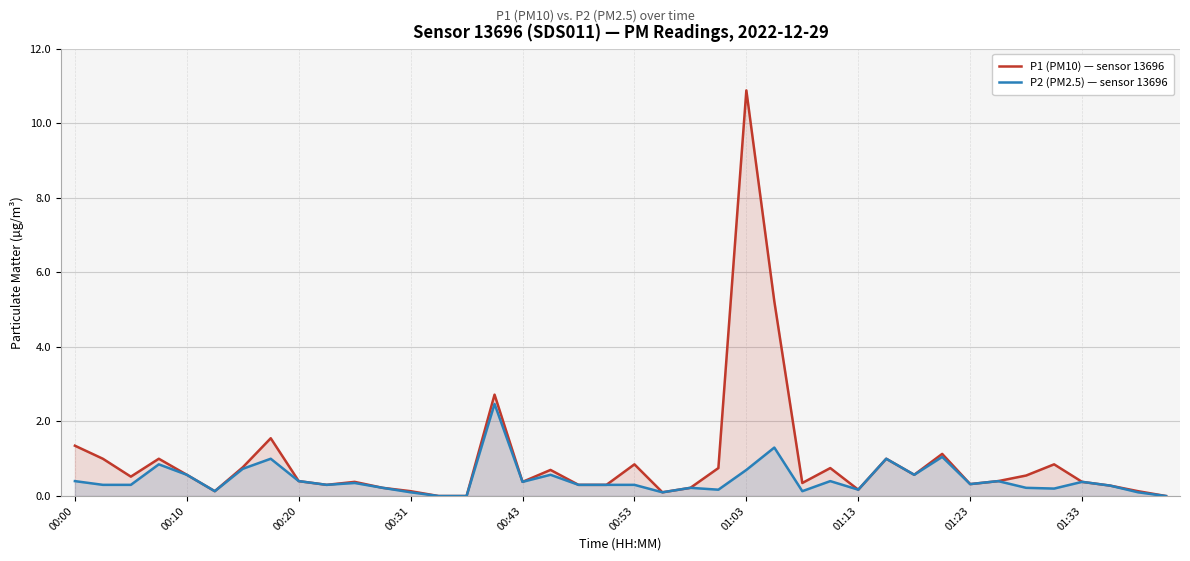

Which series has the largest total across all categories?

P1 (PM10) — sensor 13696